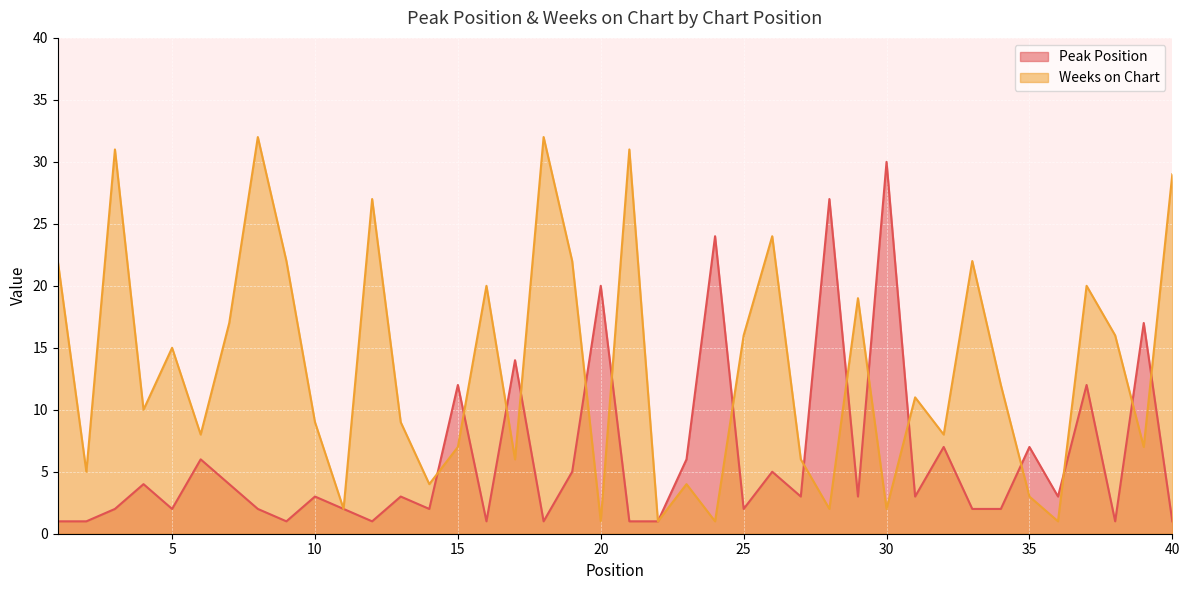

In Peak Position, how many points are higher than both neighbors (excluding endpoints)?

15